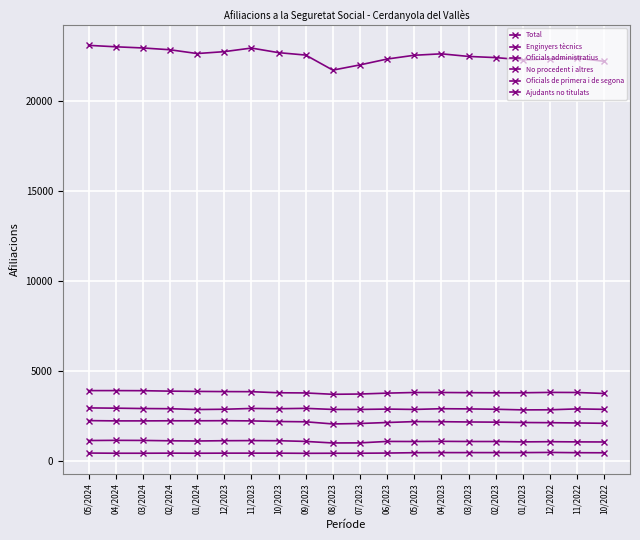

Does the chart have visible grid lines?

Yes